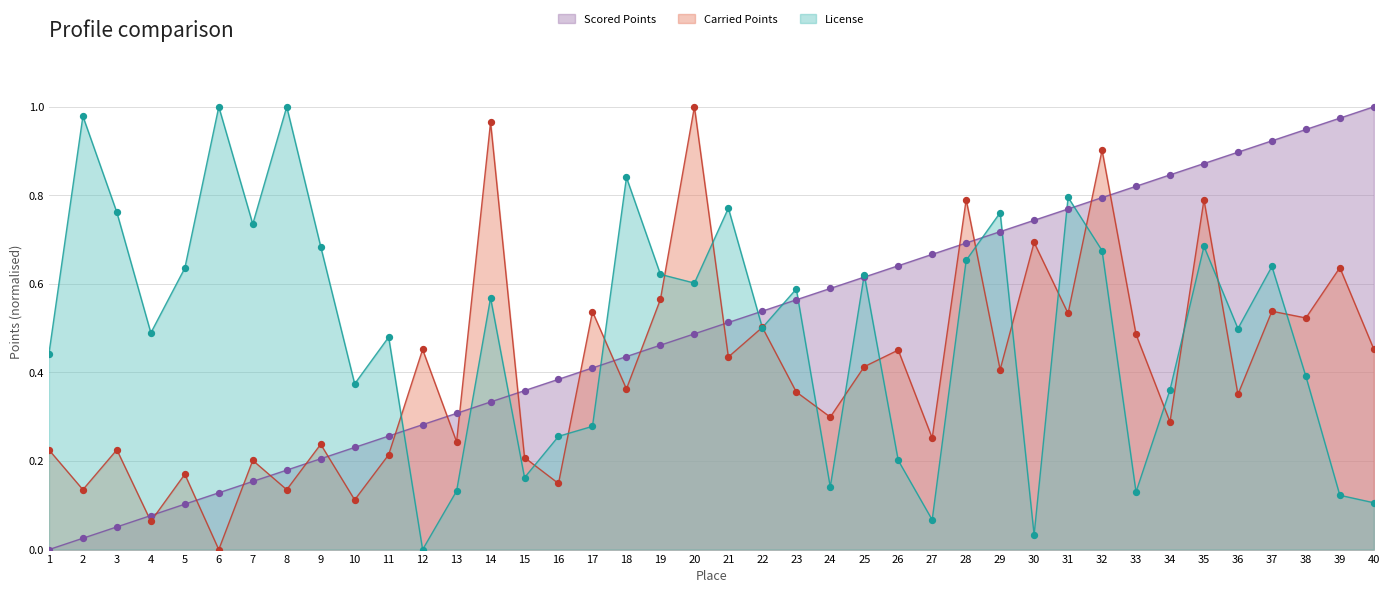

At which category is the sum across all series the highest?

32